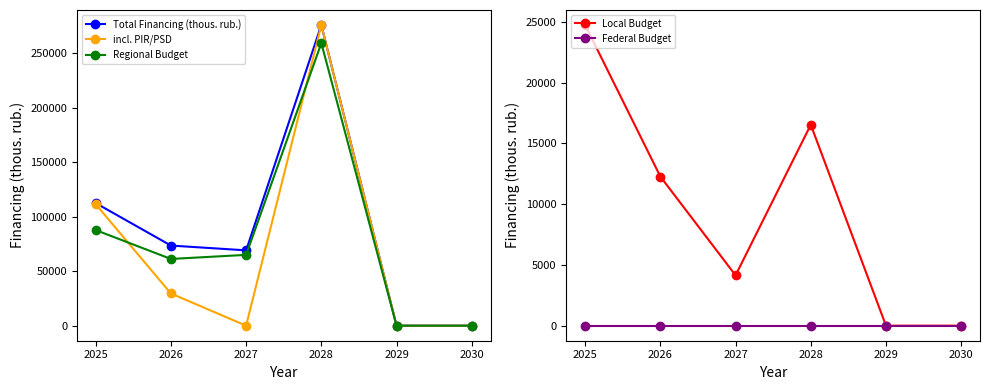

At which label is Regional Budget closest to 129582?

2025